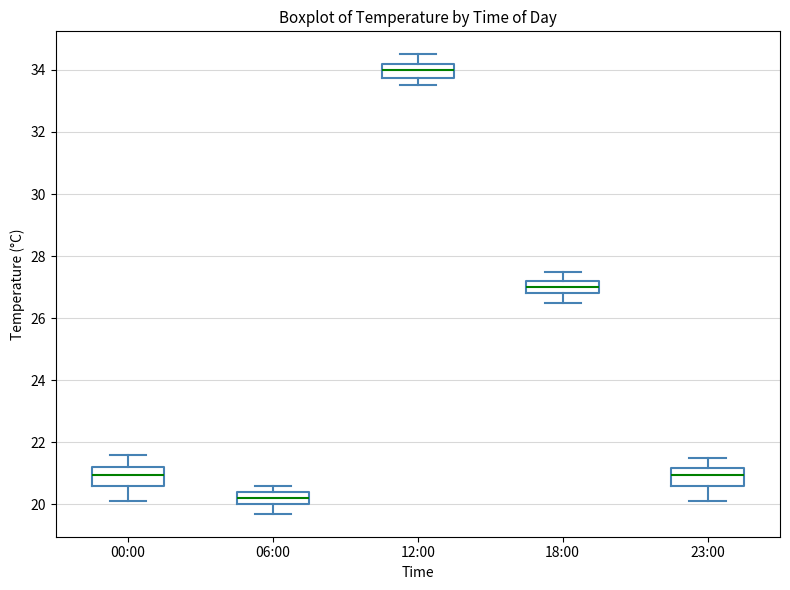

Which box's median line is the highest?

12:00